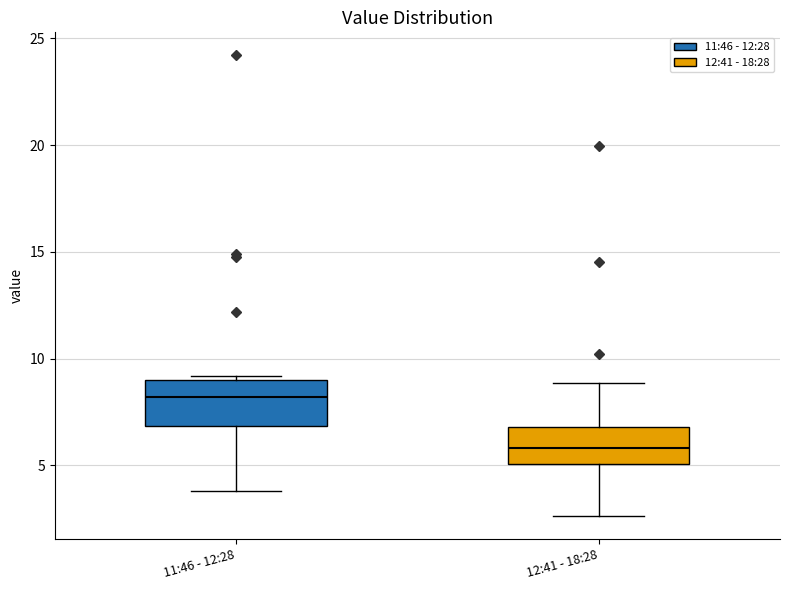

Which box has the highest median line?

11:46 - 12:28